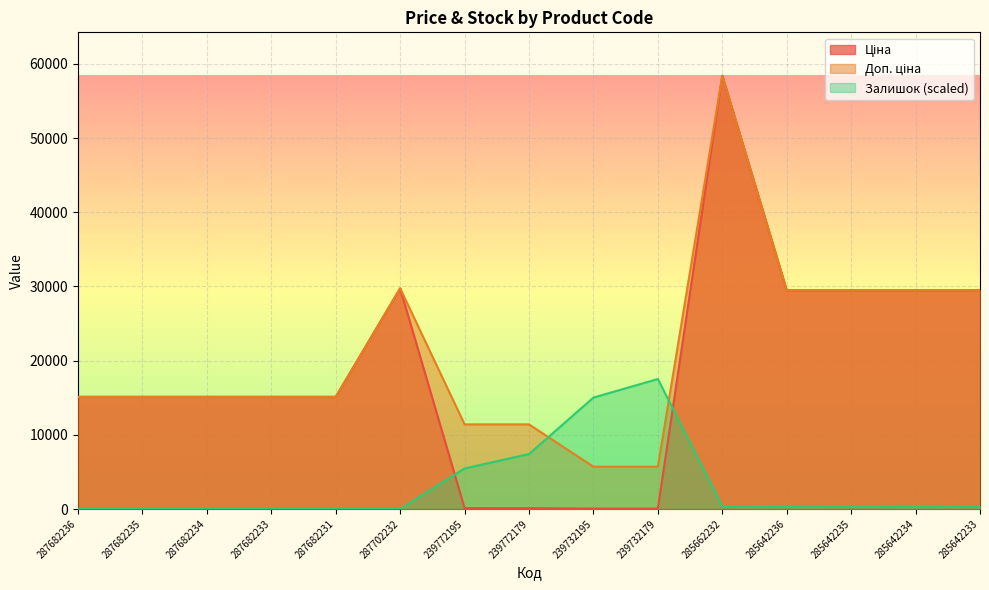

What position from the left is 287682231?

5